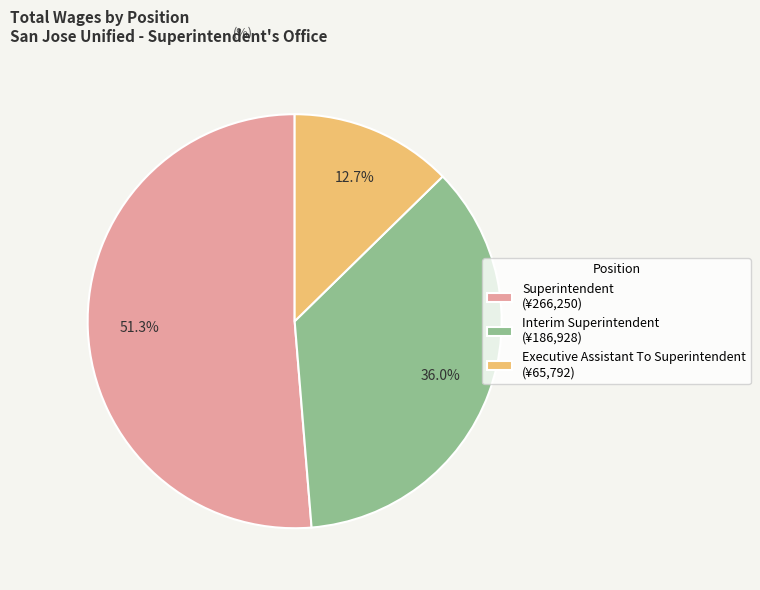

What is the largest slice in the pie chart?

Superintendent